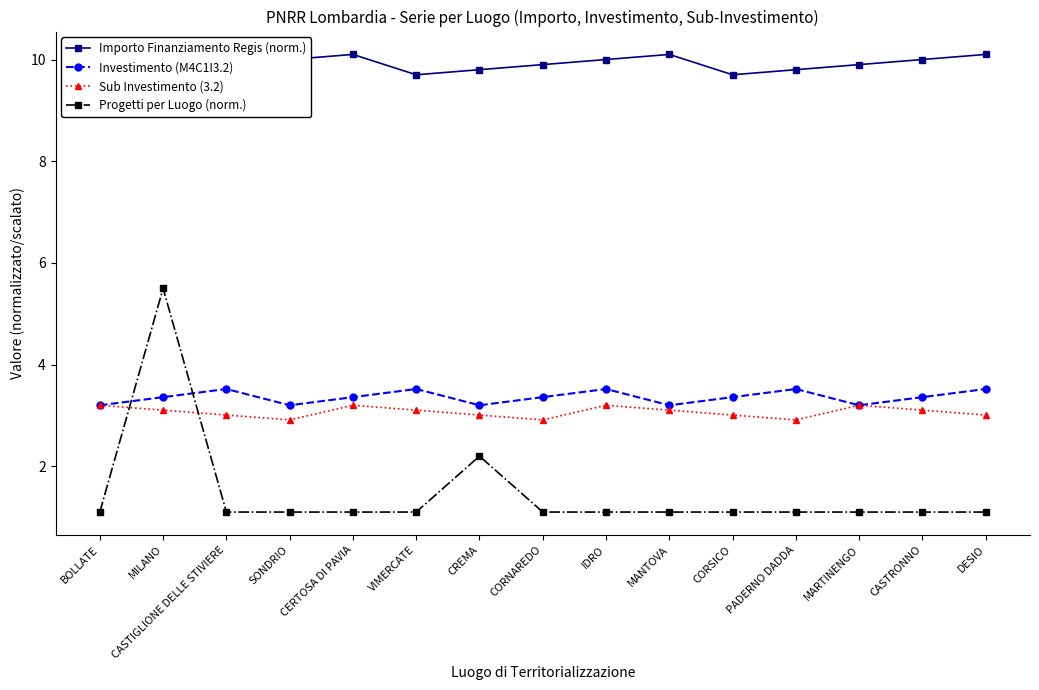

What is the sum of the Investimento (M4C1I3.2) values at PADERNO DADDA and CORSICO?

6.9